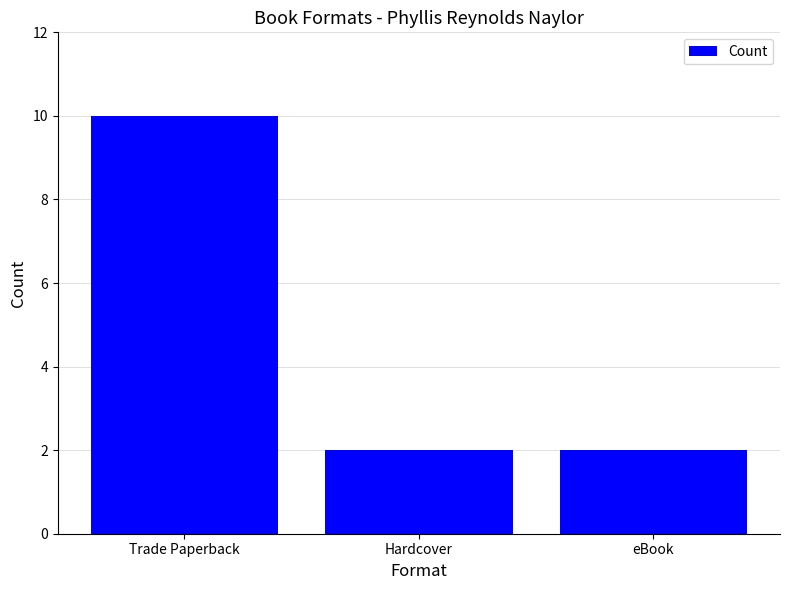

Approximately how many times larger is the value at Hardcover compared to Trade Paperback?

0.2